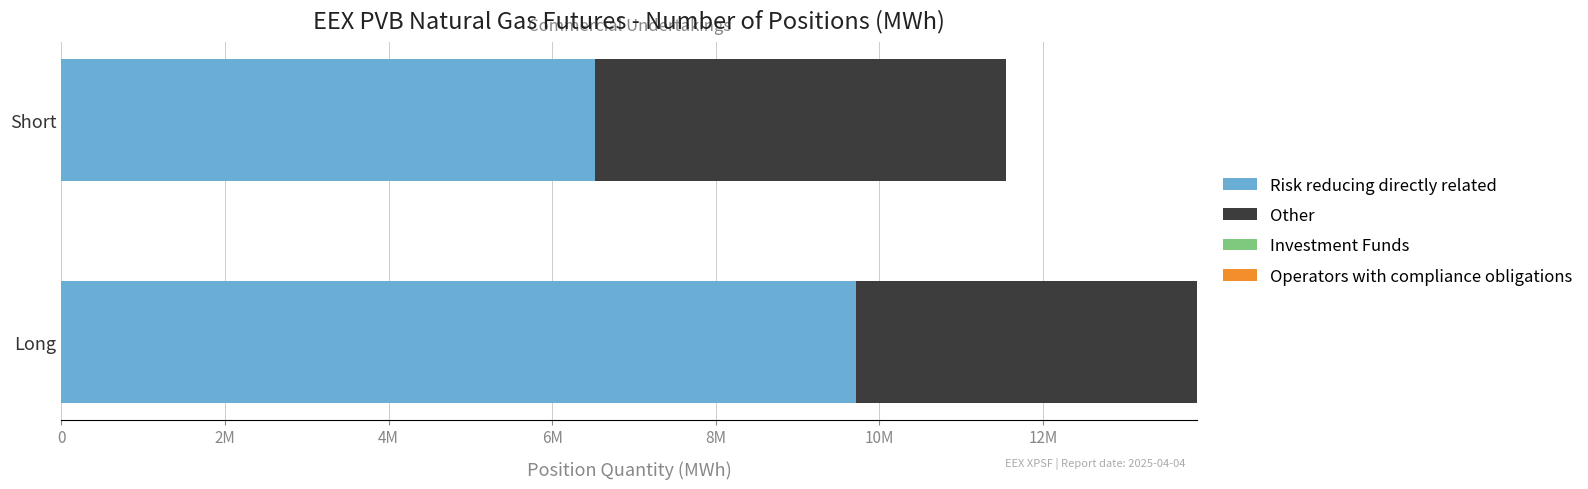

What are all the series names shown in the legend?

Risk reducing directly related, Other, Investment Funds, Operators with compliance obligations